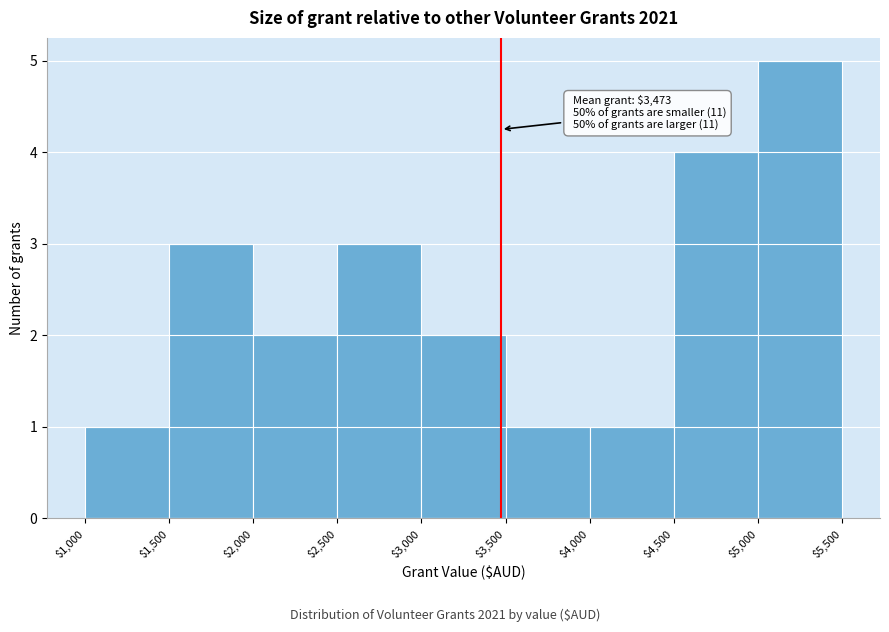

Over which range of the x-axis is the bar tallest?

$5,000 to $5,500